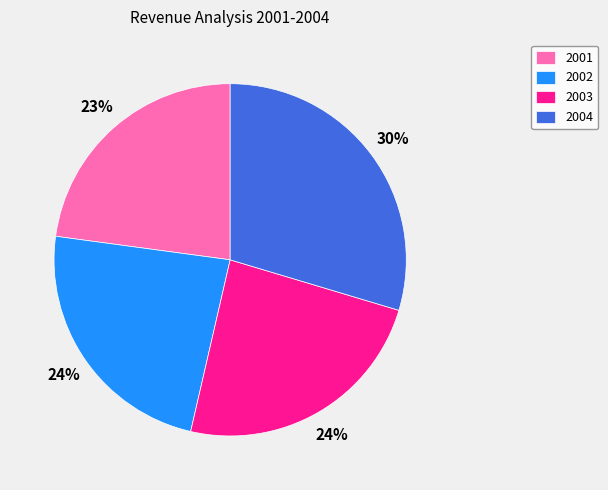

Is 2001 the majority of the pie?

No